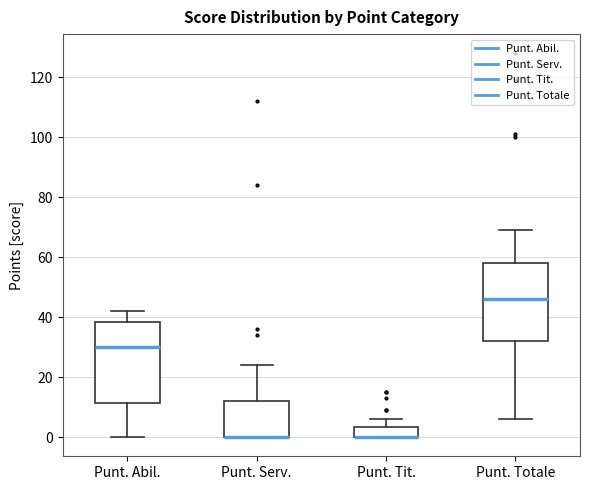

Reading left to right, read every box against the y-axis: the position of its median line, the range the box covers, and the ends of its whiskers. The values are not printed on the chart, so give them approximately, as read against the axis.

Punt. Abil.: median 30, box 12 to 38, whiskers 0 to 42
Punt. Serv.: median 0 (drawn on the box's lower edge), box 0 to 12, whiskers 0 to 24
Punt. Tit.: median 0 (drawn on the box's lower edge), box 0 to 4, whiskers 0 to 6
Punt. Totale: median 46, box 32 to 58, whiskers 6 to 70